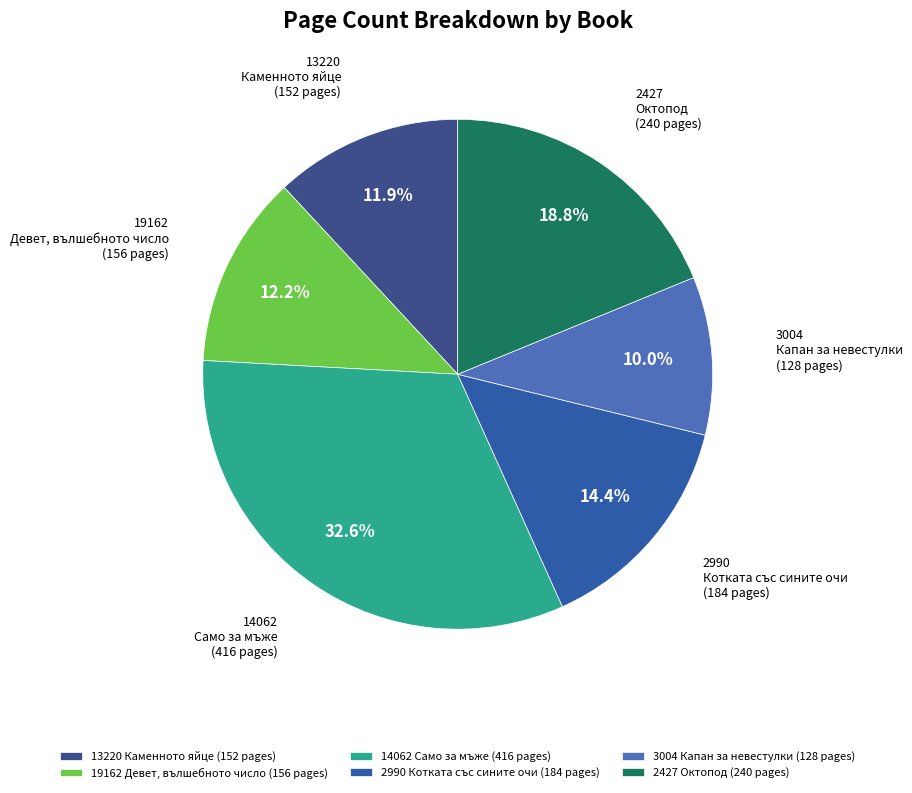

Does 3004 Капан за невестулки (128 pages) account for over 50% of the chart?

No